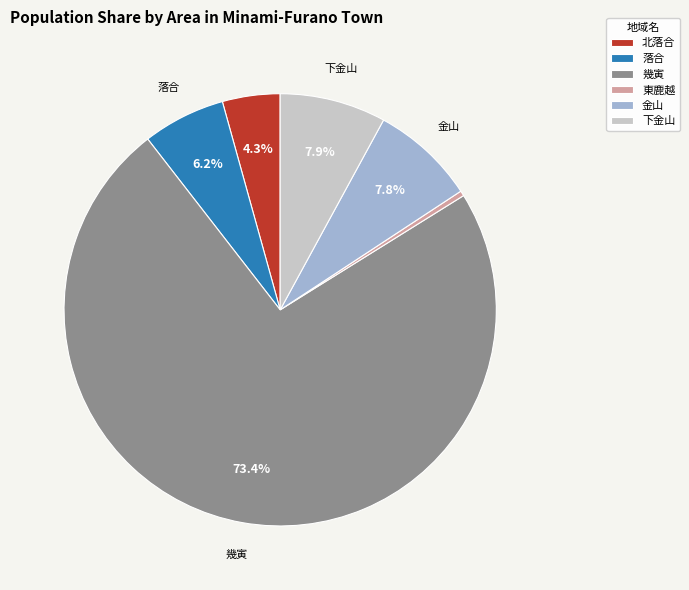

To the nearest percent, what portion does 下金山 represent?

8%